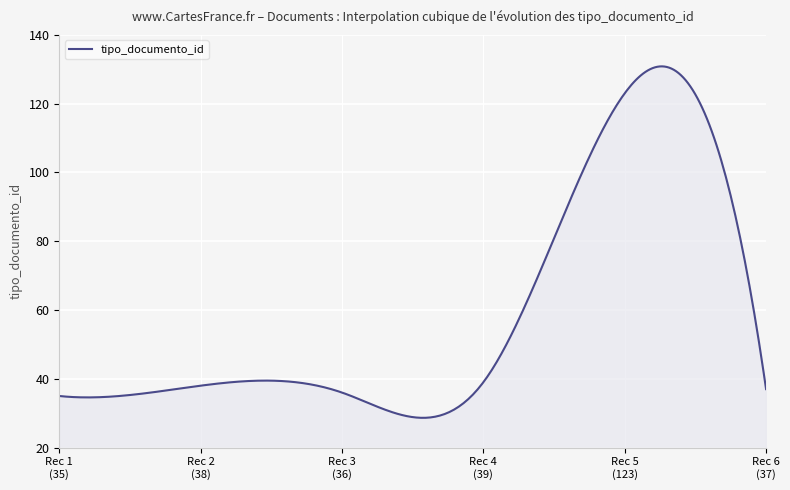

What is the minimum value shown in the chart?

28.6